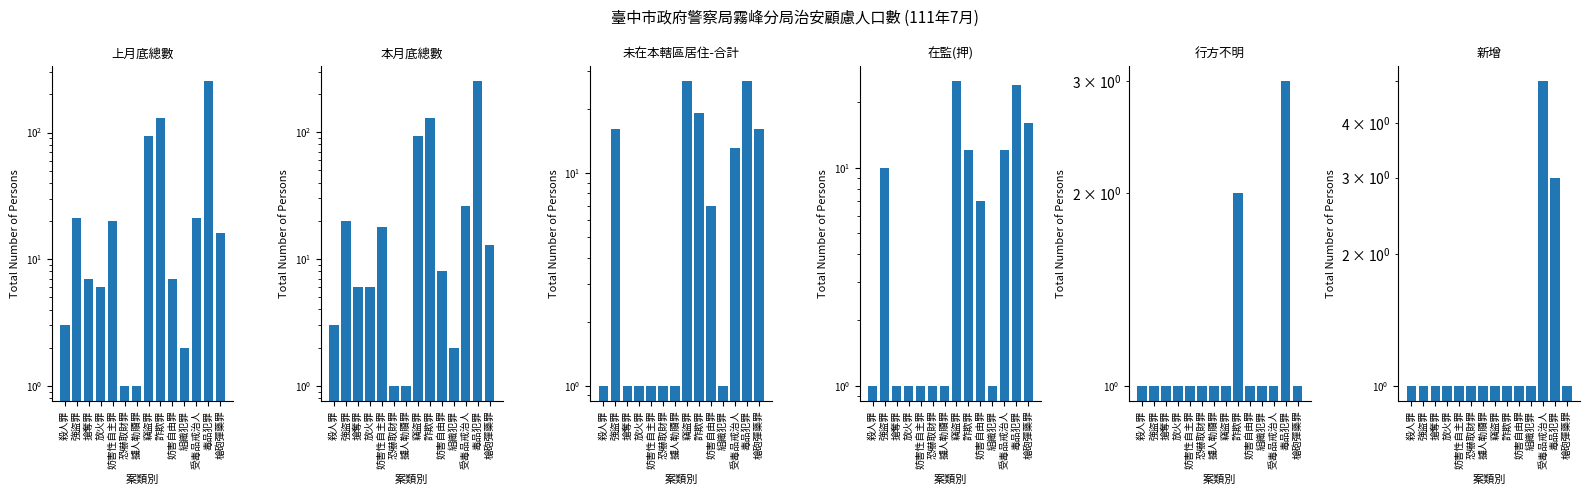

Which series changed the most between 竊盜罪 and 詐欺罪?

上月底總數